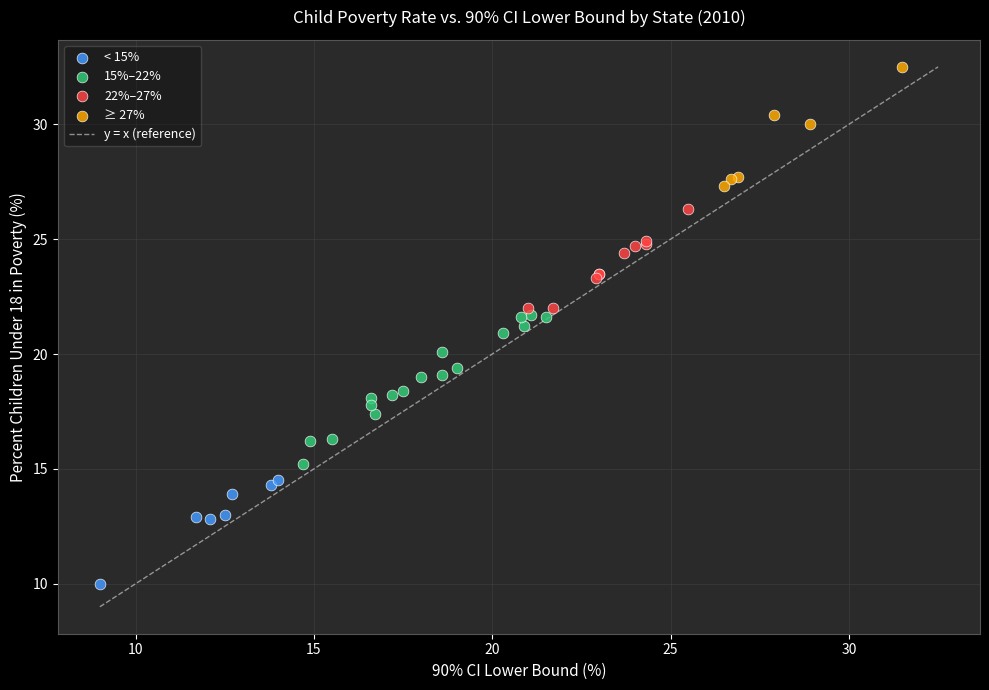

Which series has the widest spread of Y values?

15%–22%